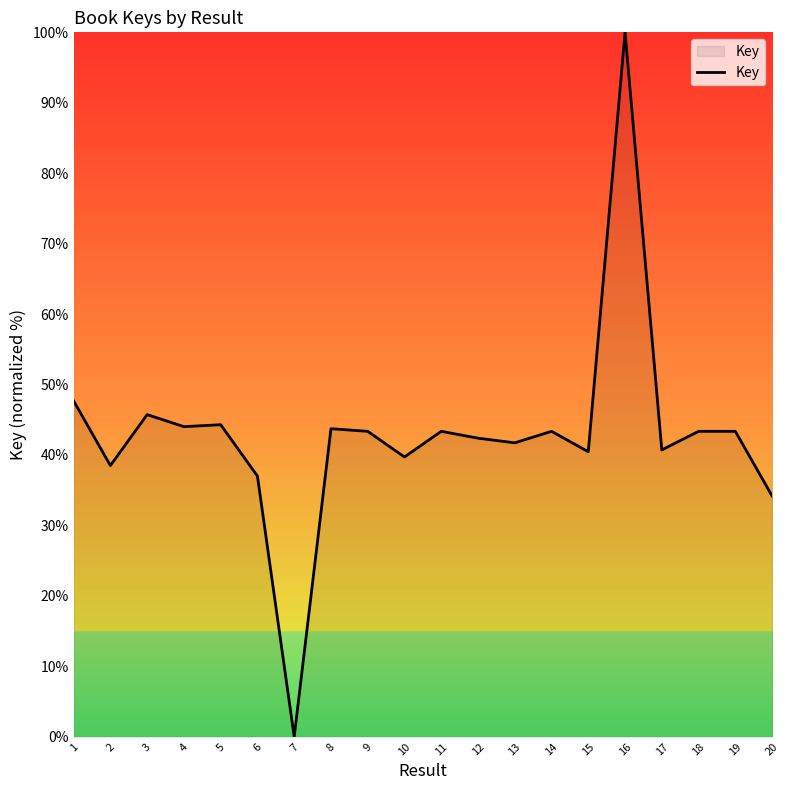

What is the difference between the maximum and second lowest values?

65.8